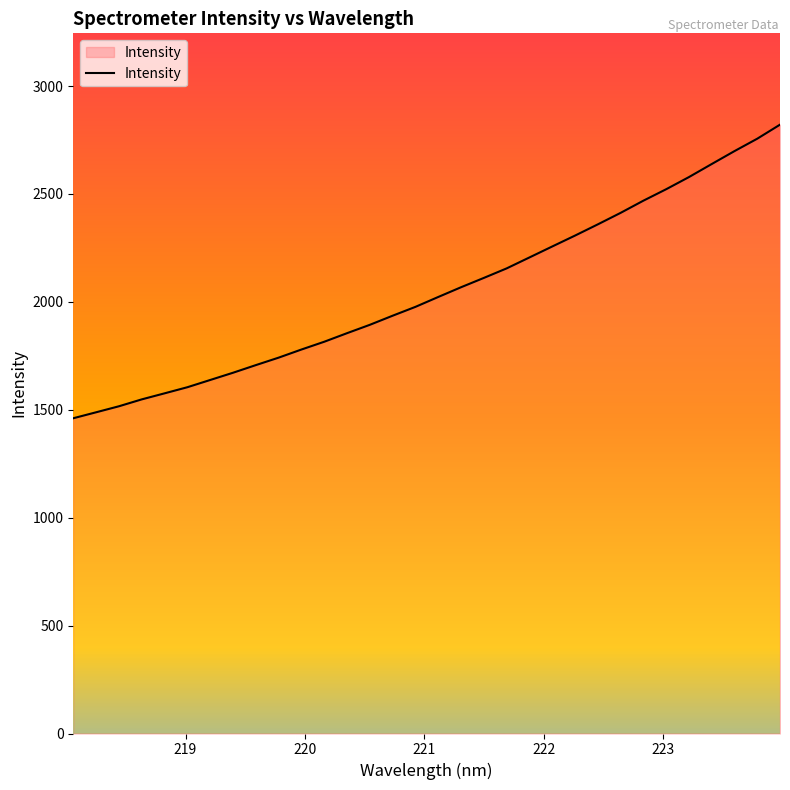

What is the average value?

2049.7